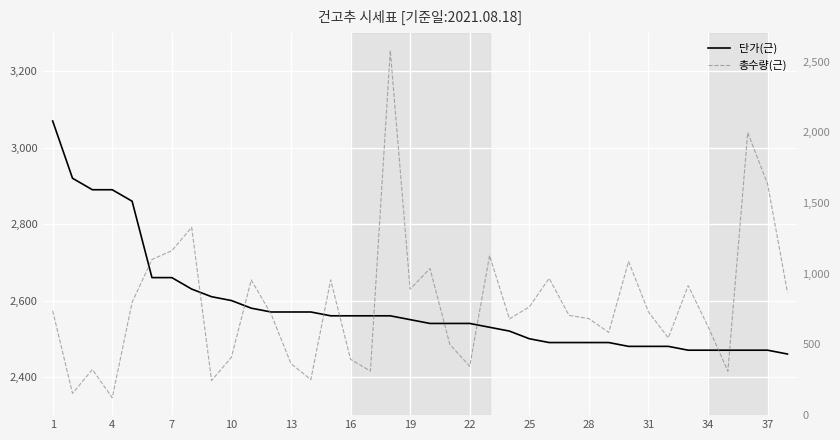

What is the minimum value shown in the chart?

120